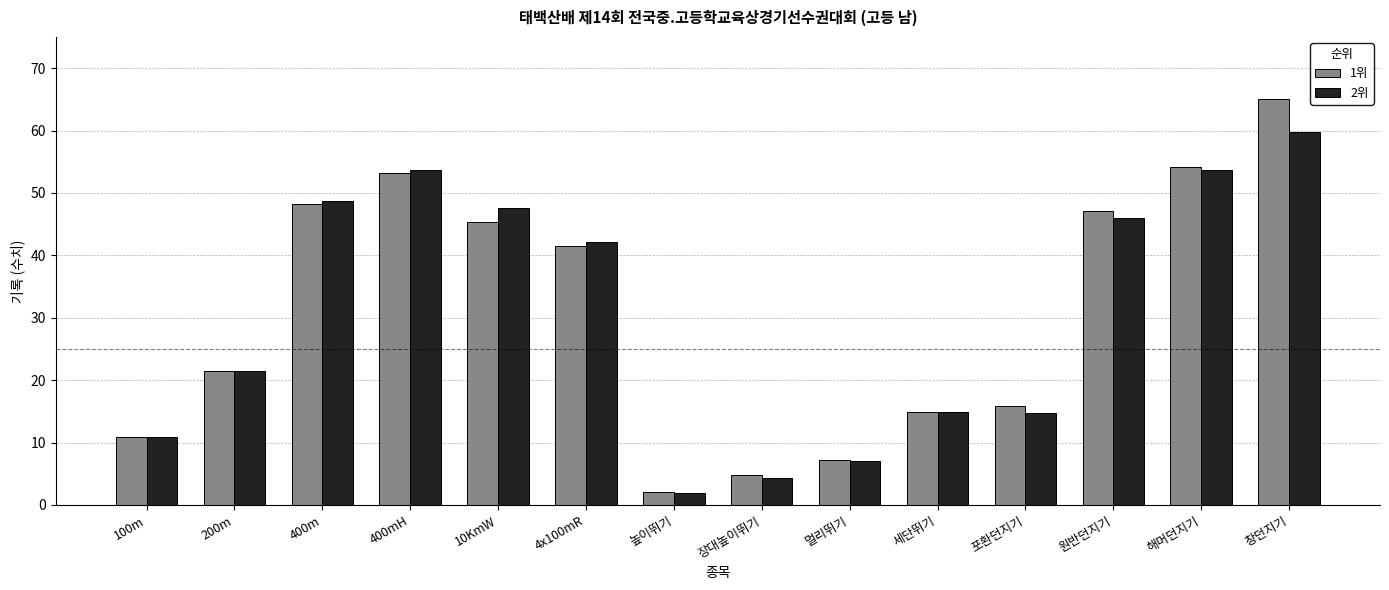

What position from the right is 높이뛰기?

8